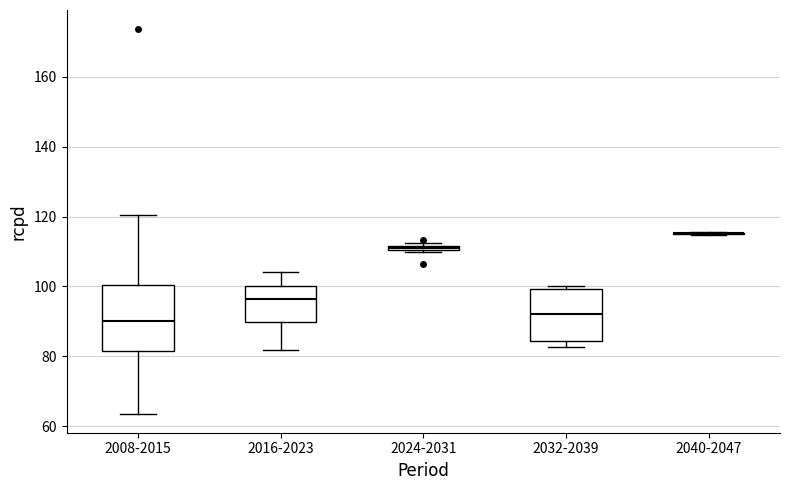

Comparing the boxes themselves (not the whiskers), which one is the tallest?

2008-2015